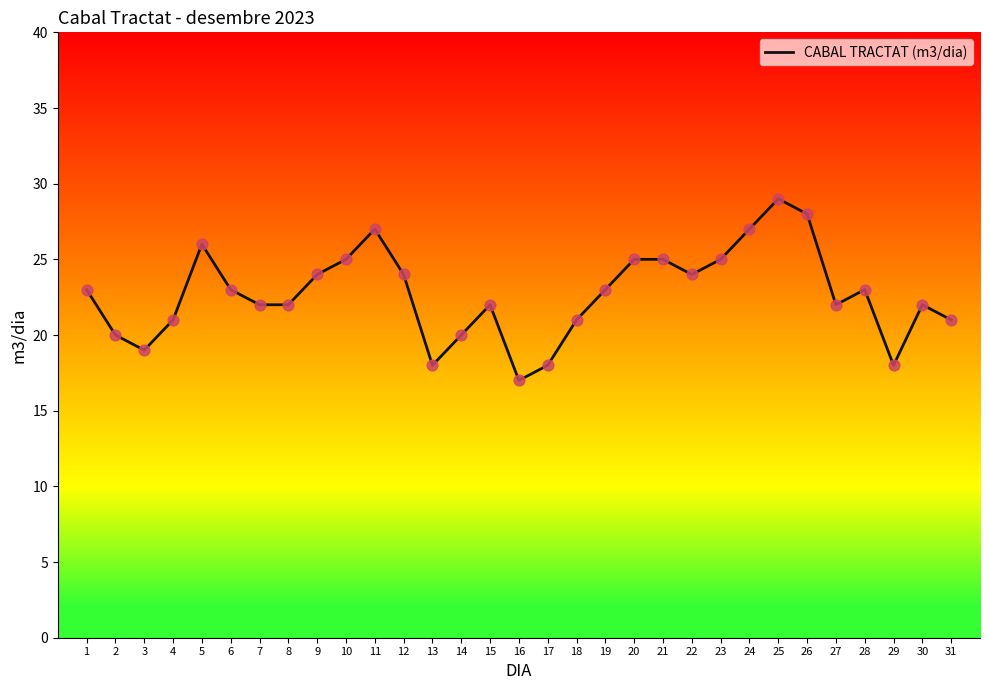

What is the change in value from 6 to 7?

-1